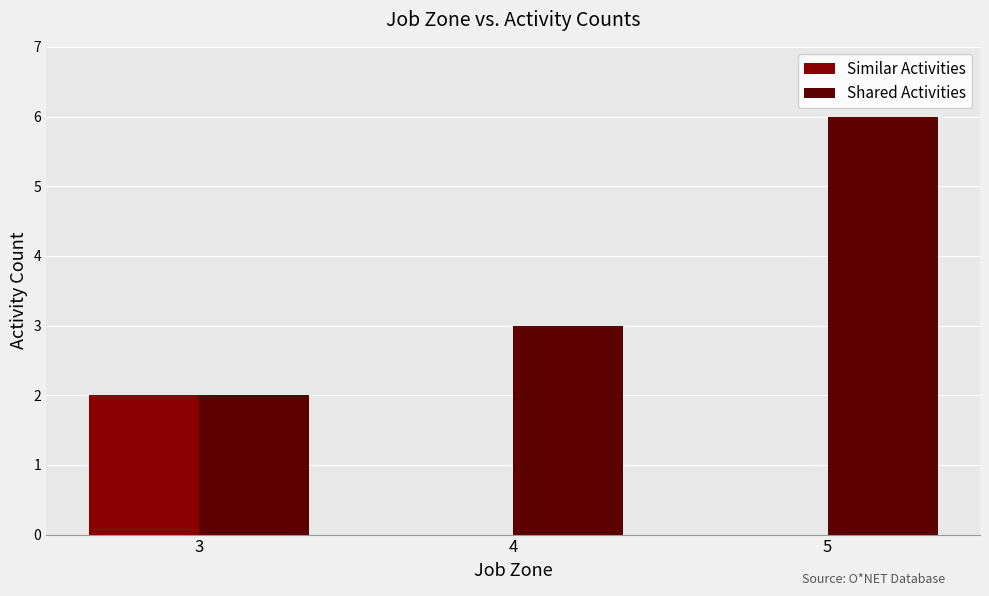

What is the sum of all Shared Activities values?

11